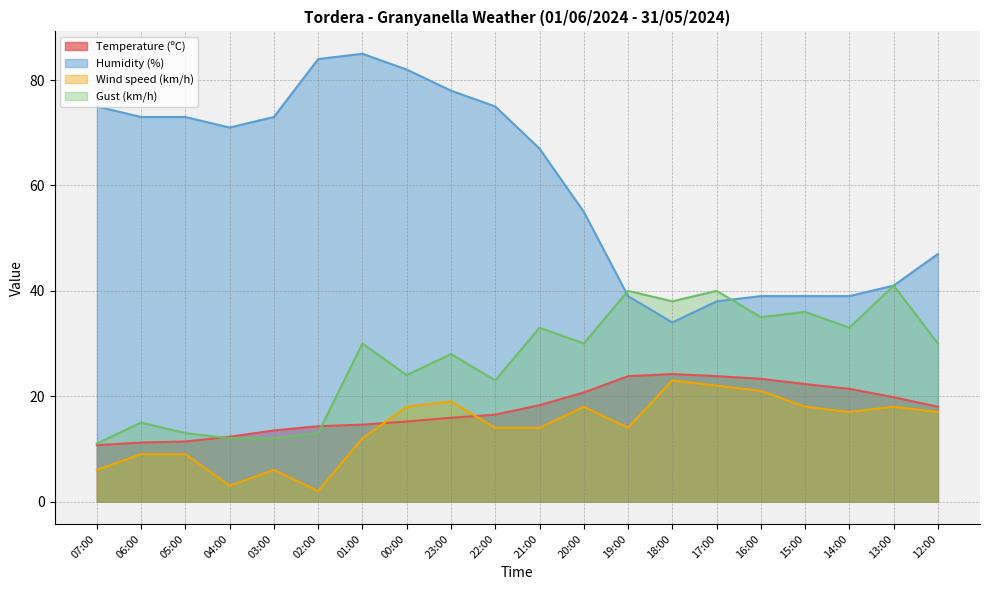

True or false: Temperature (ºC) has a value of 16.5 at 22:00.

True